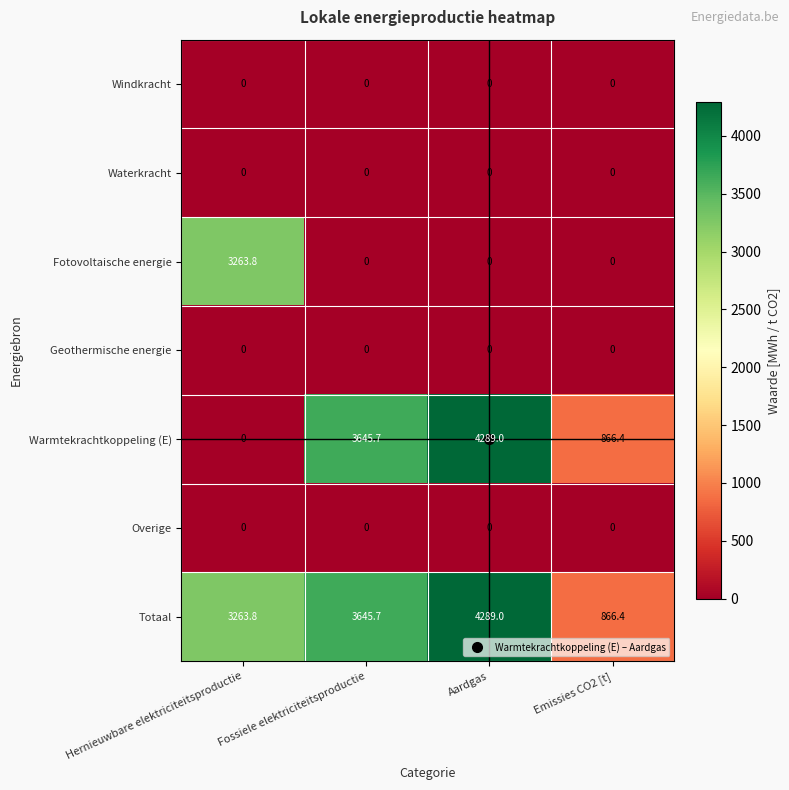

The Fotovoltaische energie series shows 1863.4 at Aardgas. True or false?

False